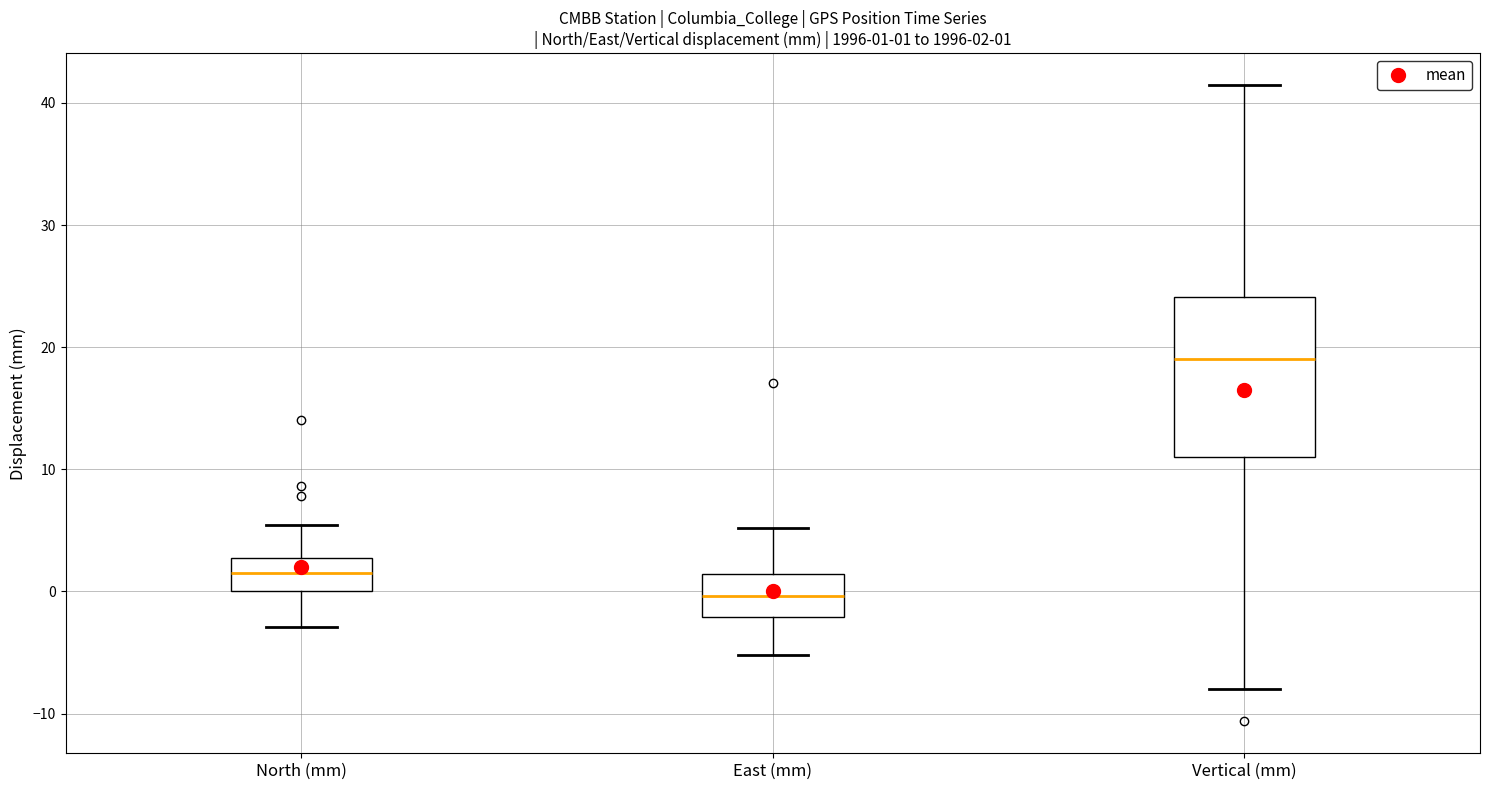

Which box is the tallest, from its lower edge to its upper edge?

Vertical (mm)